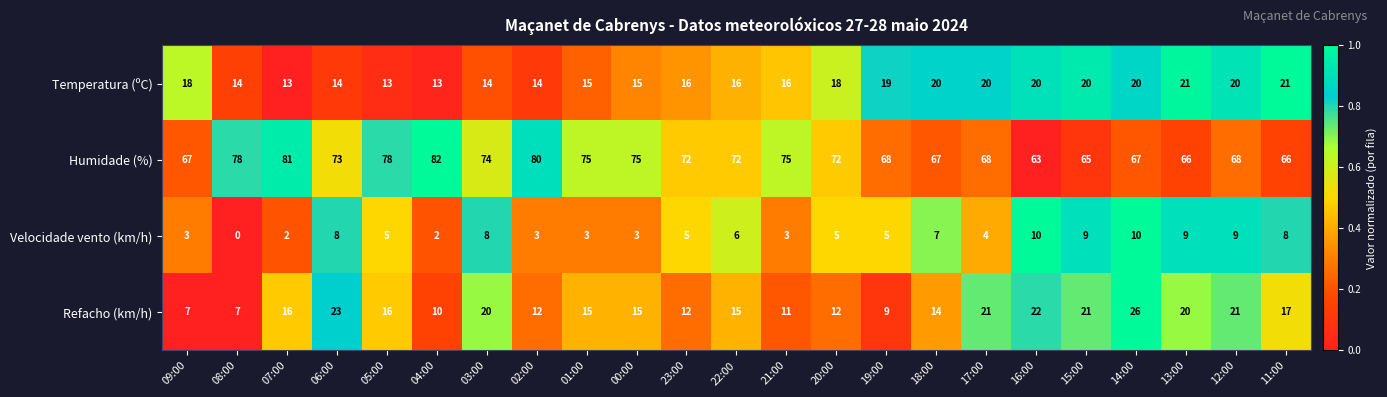

Is it true that Temperatura (ºC) equals 35 at 11:00?

False